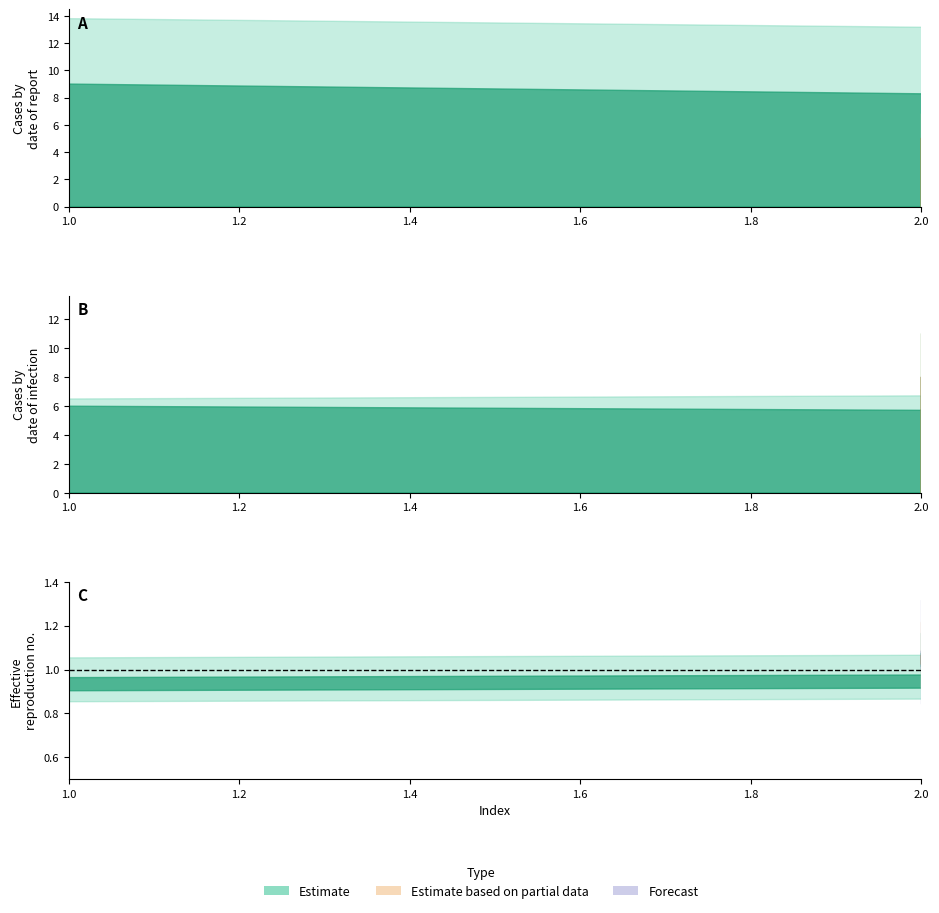

At which label does Forecast boundary reach its peak?

1.2